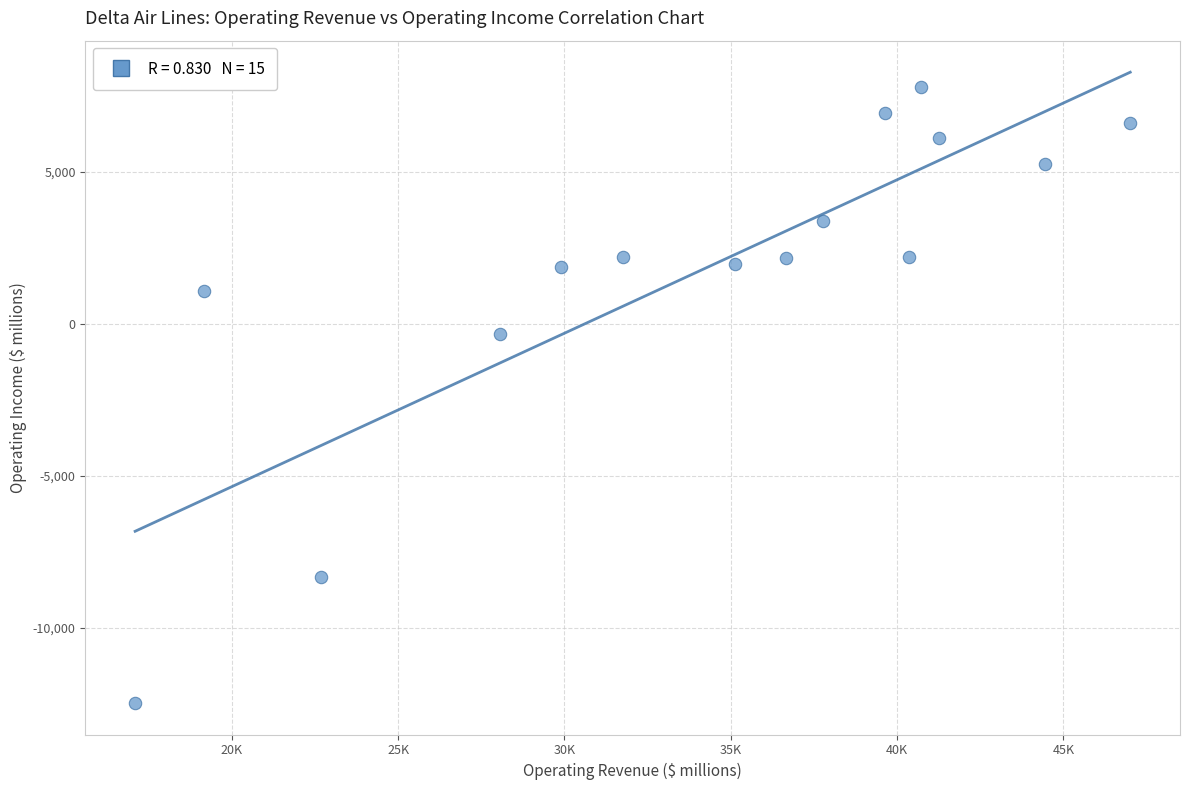

What is the range of X values (max minus min)?

29912